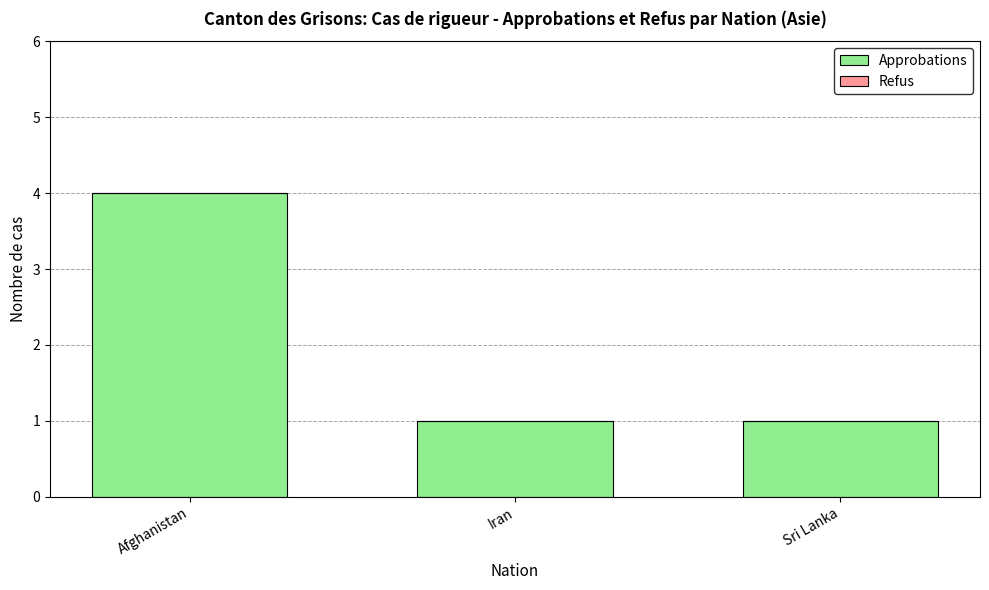

What value does the data have at Afghanistan?

4